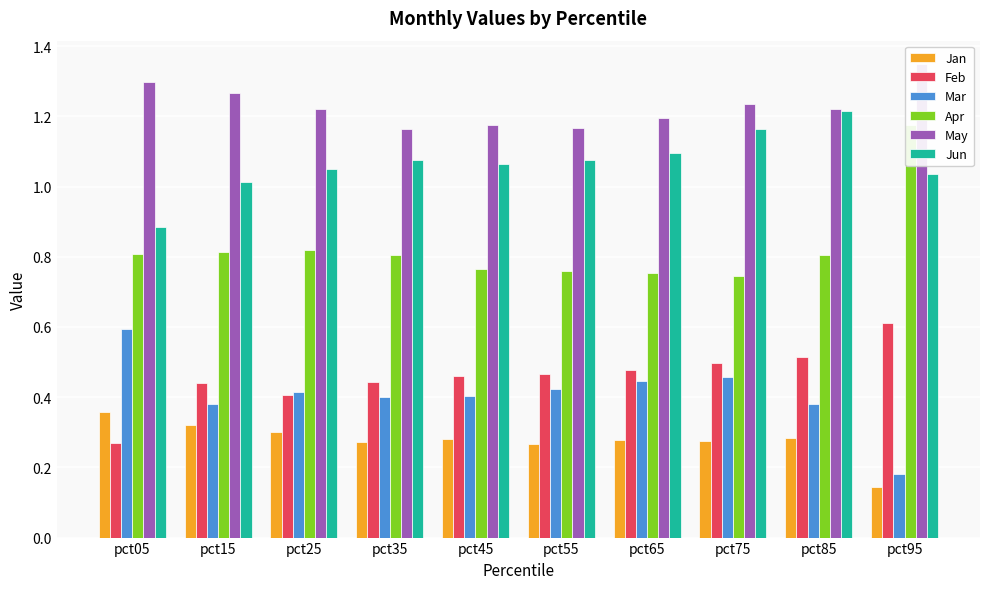

Which category has the highest value in the Jun series?

pct85